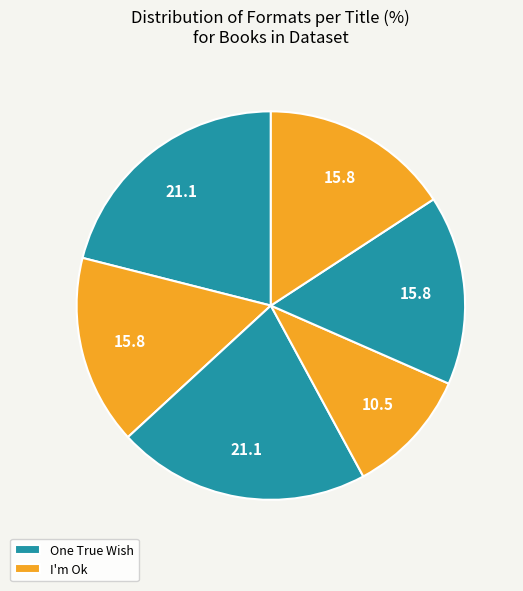

Is there any slice that represents more than half of the pie?

No